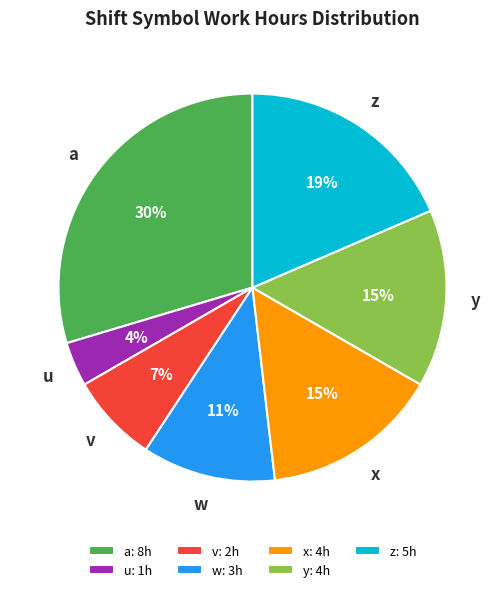

True or false: y accounts for 1% of the total.

False